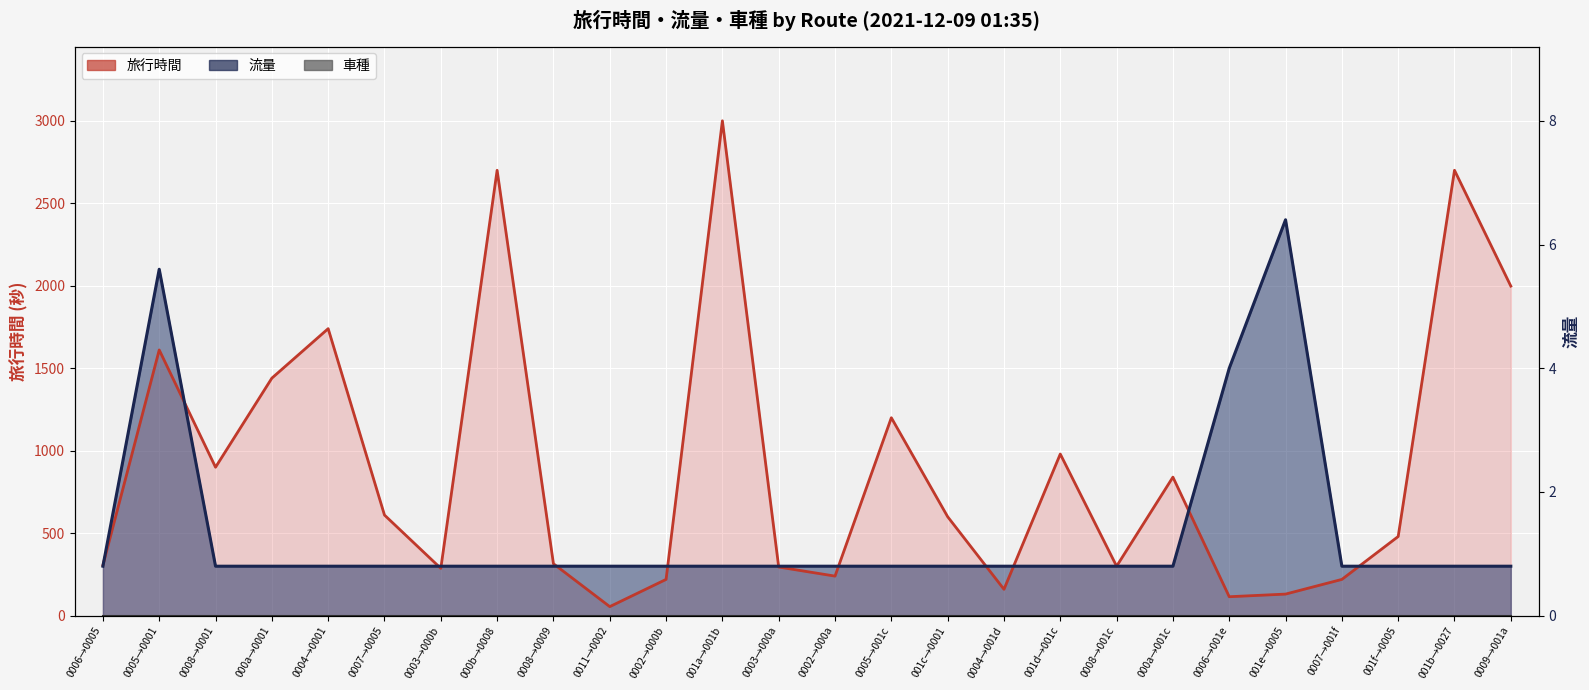

What is the sum of all 流量 values?

12900